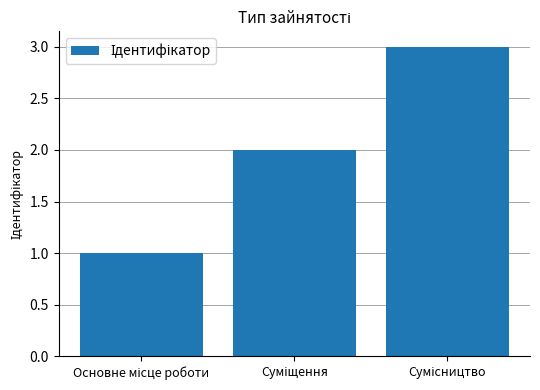

Reading left to right, extract all data points from this chart.

1	2	3